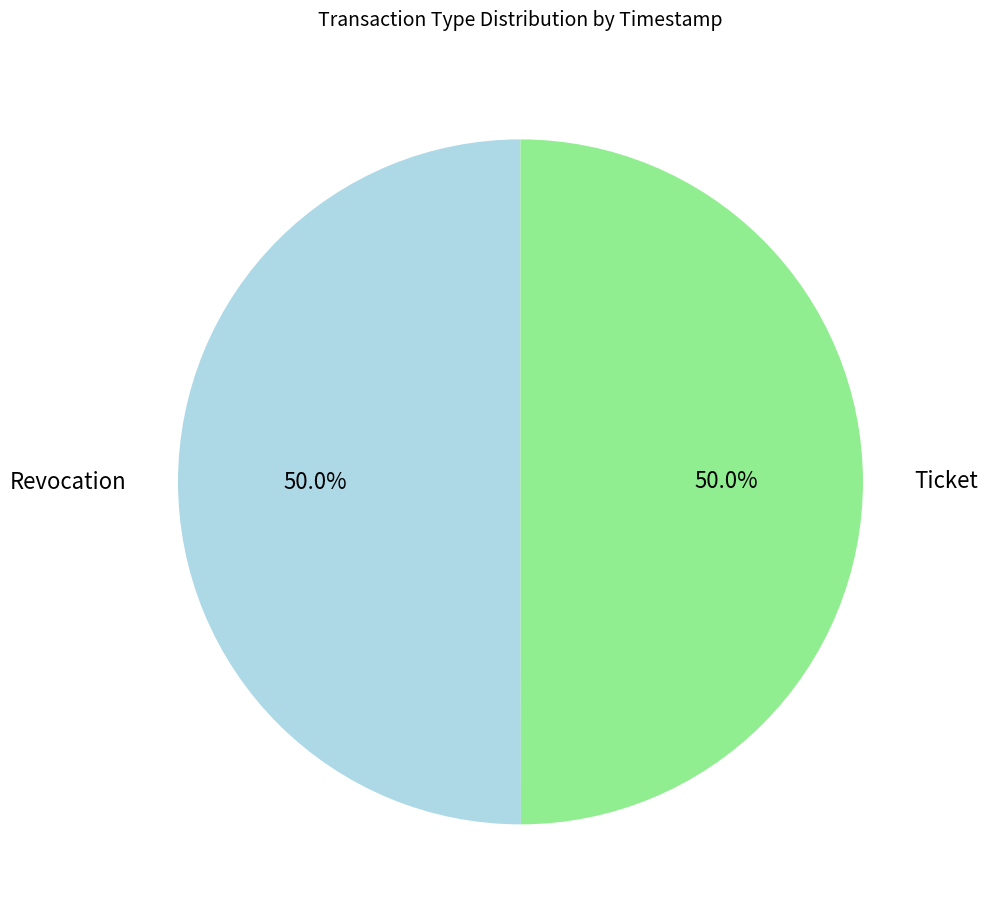

Combined, what portion of the pie is Revocation and Ticket?

100.0%